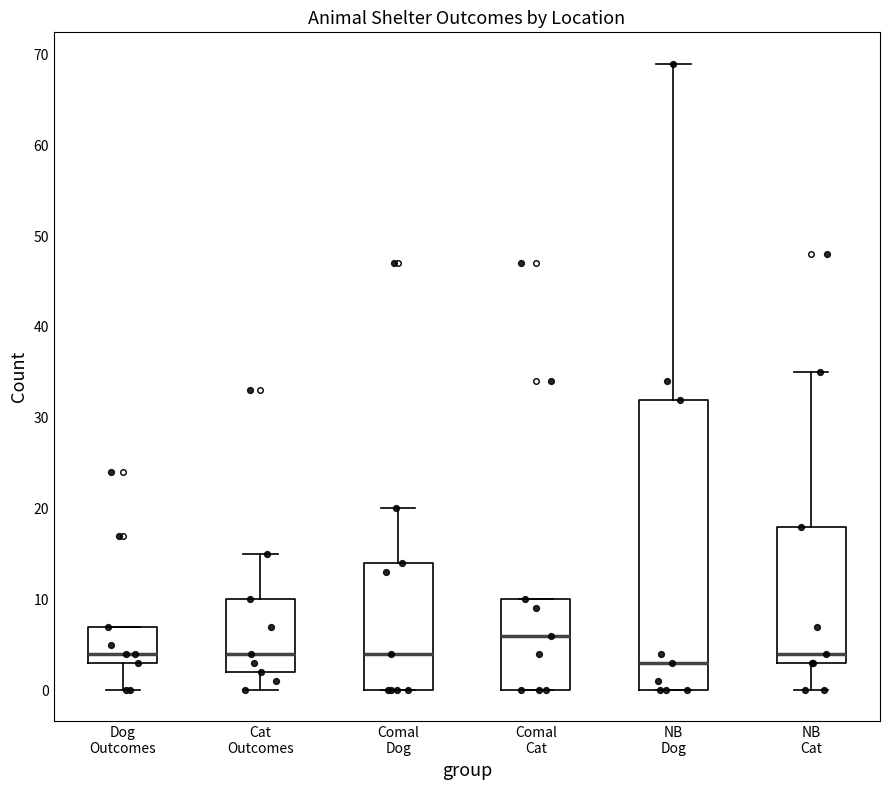

Where does the lower whisker of the box for Cat Outcomes end on the y-axis? The values are not printed on the chart, so give them approximately, as read against the axis.

0